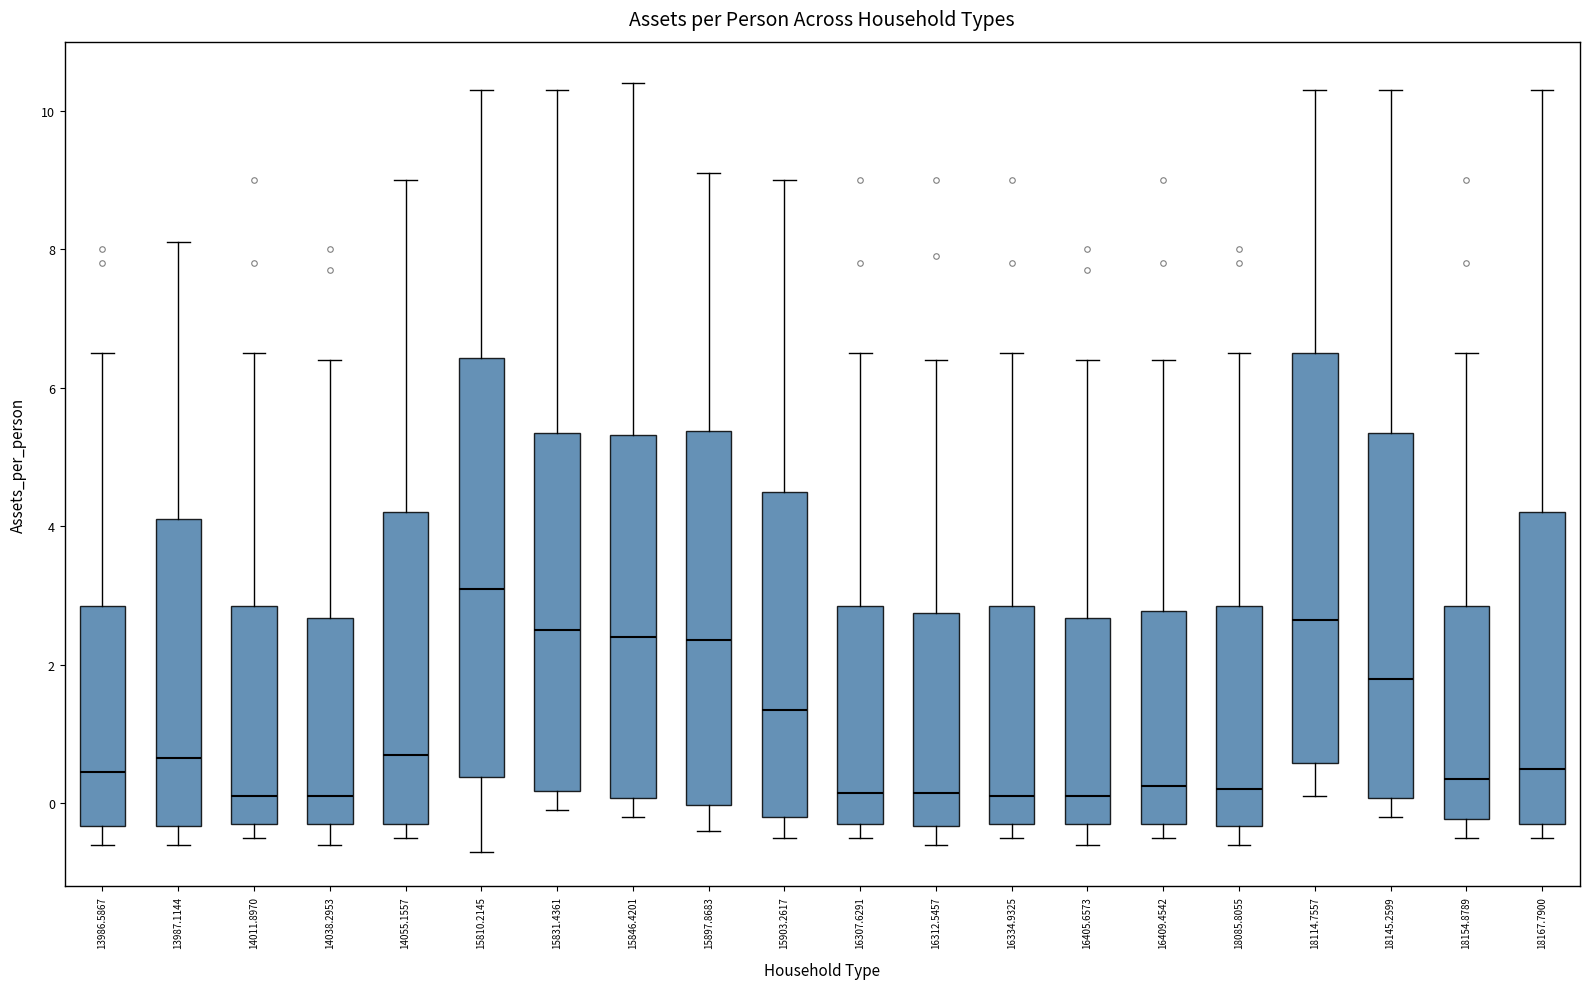

Reading left to right, read every box against the y-axis: the position of its median line, the range the box covers, and the ends of its whiskers. The values are not printed on the chart, so give them approximately, as read against the axis.

13986.5867: median 0.4, box -0.4 to 2.8, whiskers -0.6 to 6.6
13987.1144: median 0.6, box -0.4 to 4.2, whiskers -0.6 to 8.2
14011.8970: median 0.2, box -0.2 to 2.8, whiskers -0.4 to 6.6
14038.2953: median 0.2, box -0.2 to 2.6, whiskers -0.6 to 6.4
14055.1557: median 0.8, box -0.2 to 4.2, whiskers -0.4 to 9.0
15810.2145: median 3.2, box 0.4 to 6.4, whiskers -0.6 to 10.4
15831.4361: median 2.6, box 0.2 to 5.4, whiskers 0.0 to 10.4
15846.4201: median 2.4, box 0.0 to 5.4, whiskers -0.2 to 10.4
15897.8683: median 2.4, box 0.0 to 5.4, whiskers -0.4 to 9.2
15903.2617: median 1.4, box -0.2 to 4.6, whiskers -0.4 to 9.0
16307.6291: median 0.2, box -0.2 to 2.8, whiskers -0.4 to 6.6
16312.5457: median 0.2, box -0.4 to 2.8, whiskers -0.6 to 6.4
16334.9325: median 0.2, box -0.2 to 2.8, whiskers -0.4 to 6.6
16405.6573: median 0.2, box -0.2 to 2.6, whiskers -0.6 to 6.4
16409.4542: median 0.2, box -0.2 to 2.8, whiskers -0.4 to 6.4
18085.8055: median 0.2, box -0.4 to 2.8, whiskers -0.6 to 6.6
18114.7557: median 2.6, box 0.6 to 6.6, whiskers 0.2 to 10.4
18145.2599: median 1.8, box 0.0 to 5.4, whiskers -0.2 to 10.4
18154.8789: median 0.4, box -0.2 to 2.8, whiskers -0.4 to 6.6
18167.7900: median 0.6, box -0.2 to 4.2, whiskers -0.4 to 10.4